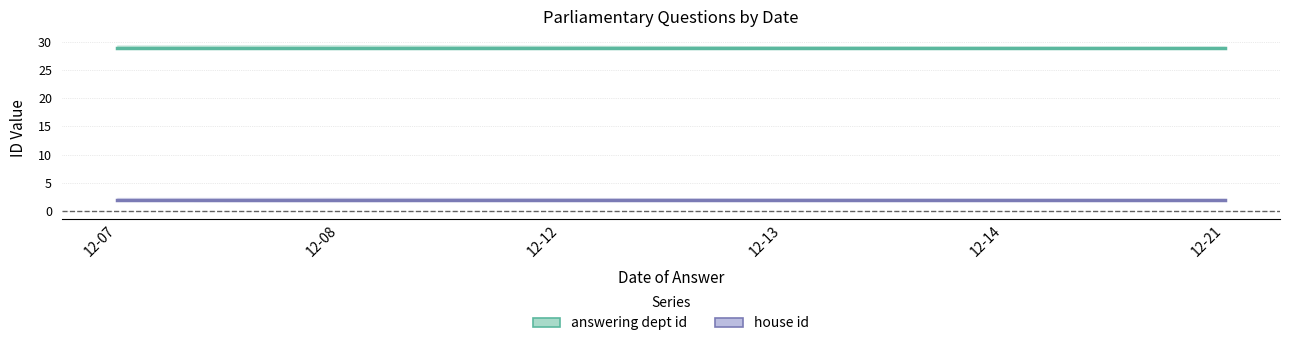

Which series has the widest spread of values?

answering dept id